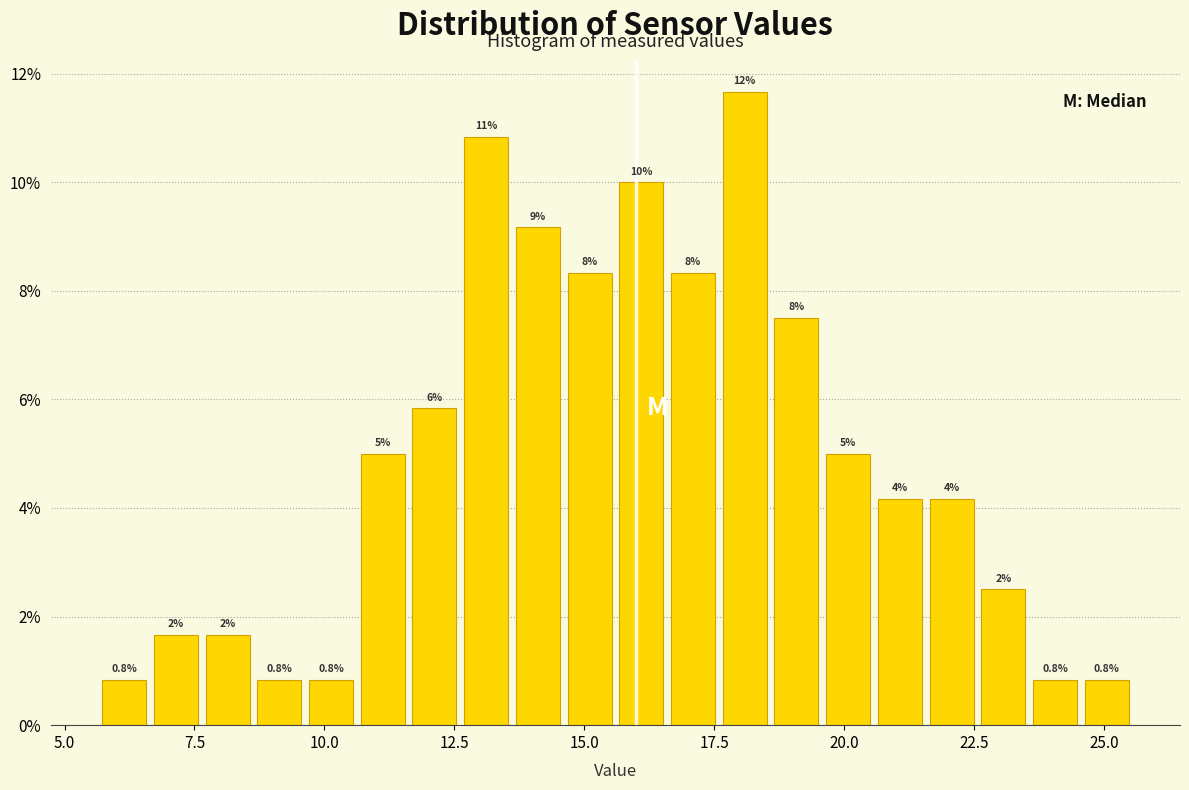

Around what value on the x-axis is the tallest bar? Give the approximate position of its centre, as read against the axis.

18.0